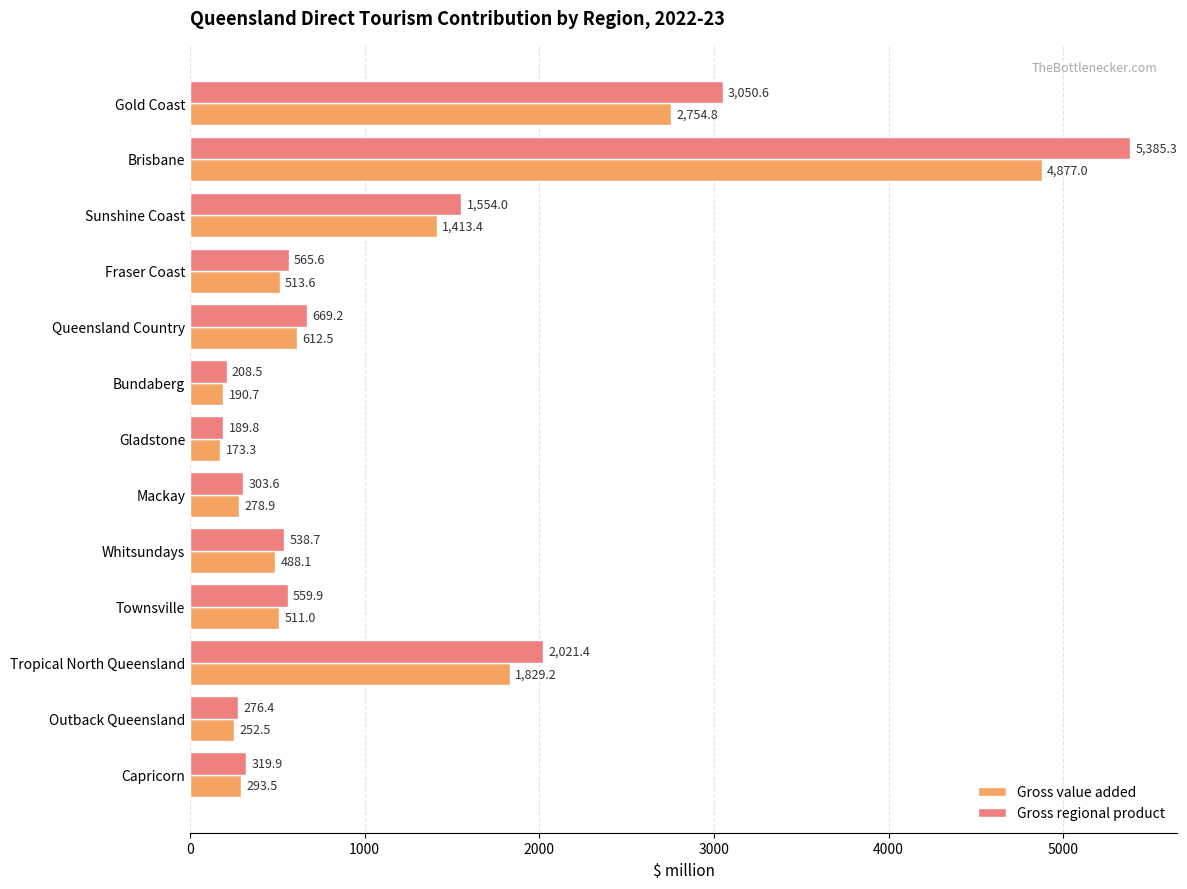

Which series has the largest total across all categories?

Gross regional product